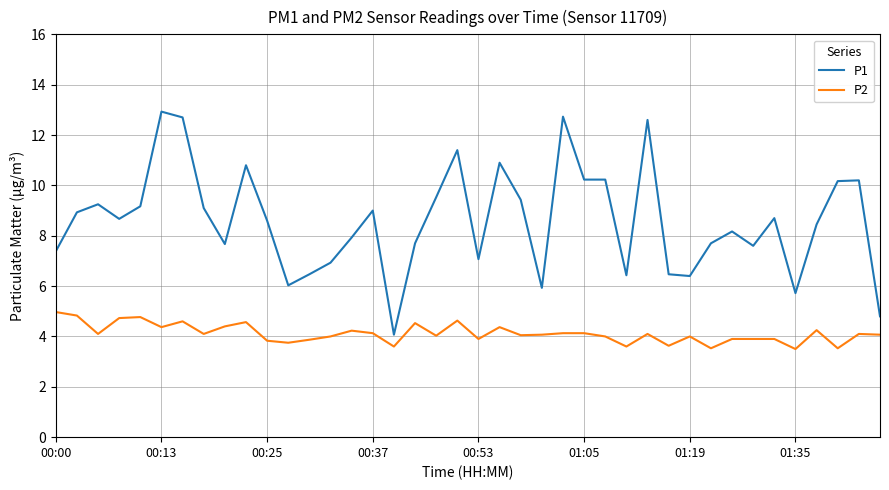

List the series in order of their overall mean, lowest first.

P2, P1